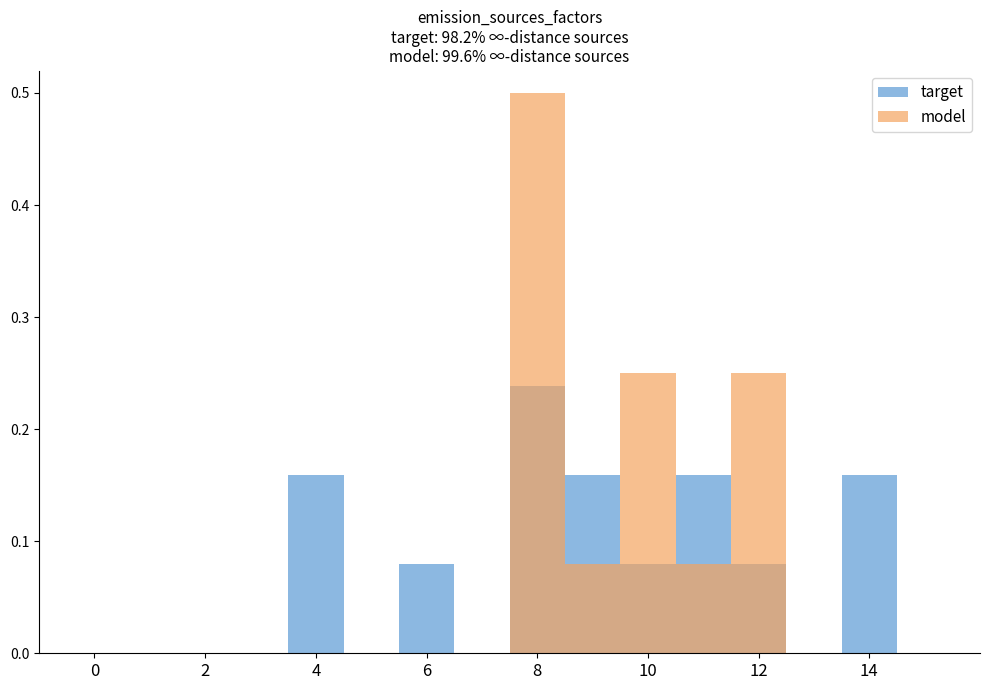

What is the sum of the target values at 14 and 4?

0.3